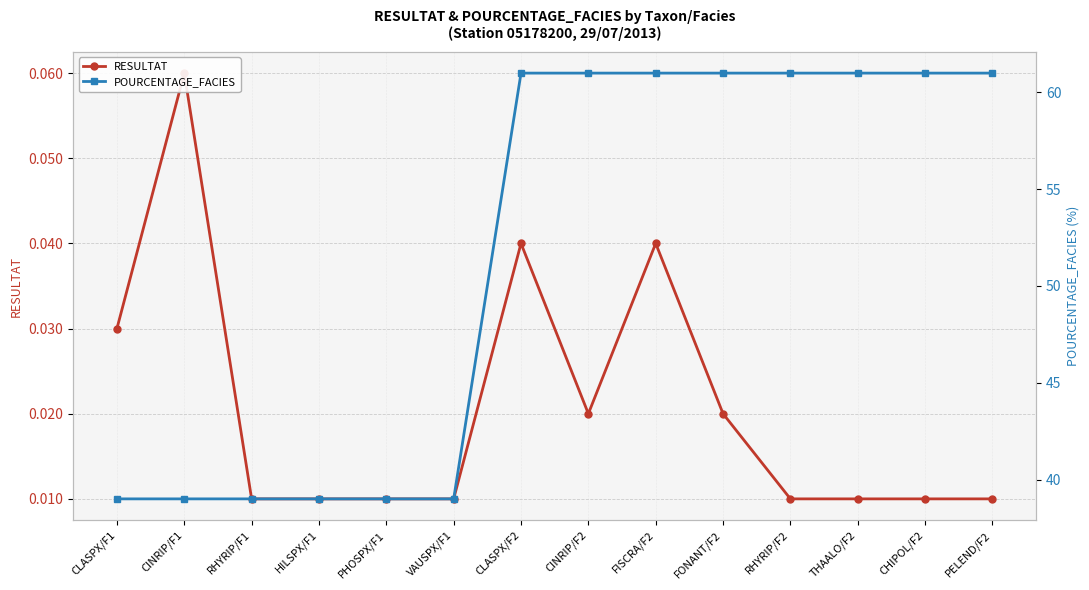

What position from the right is FISCRA/F2?

6